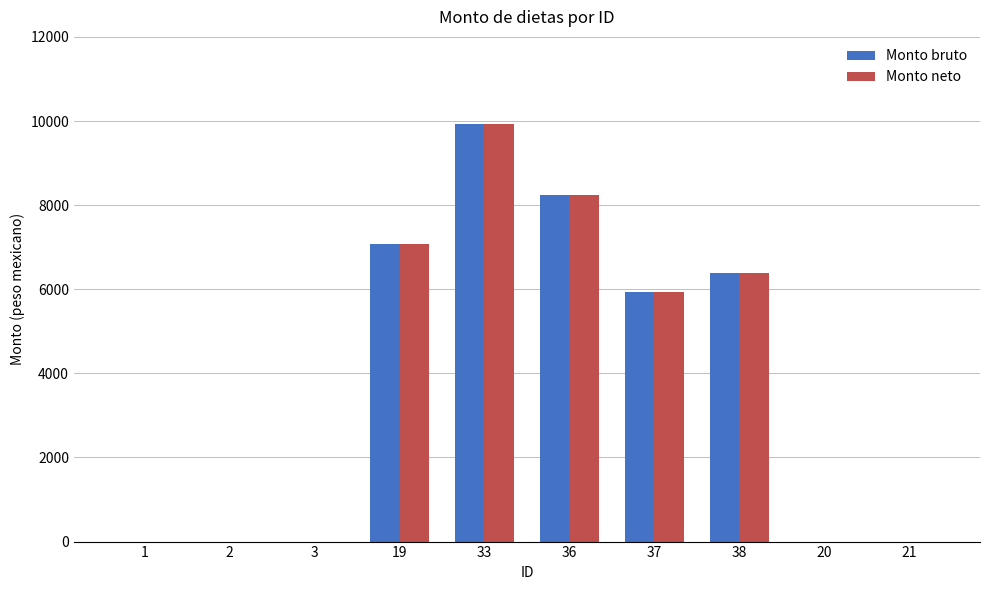

Does the chart contain stacked bars?

No